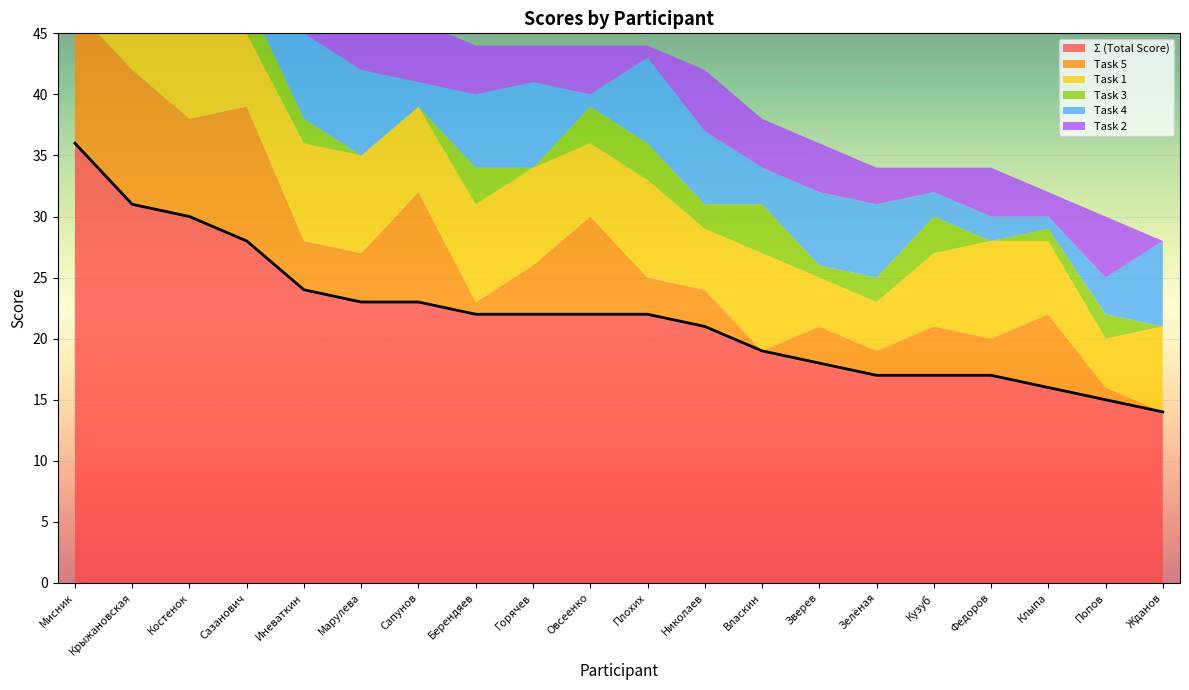

What is the average value of the Task 5 series?

5